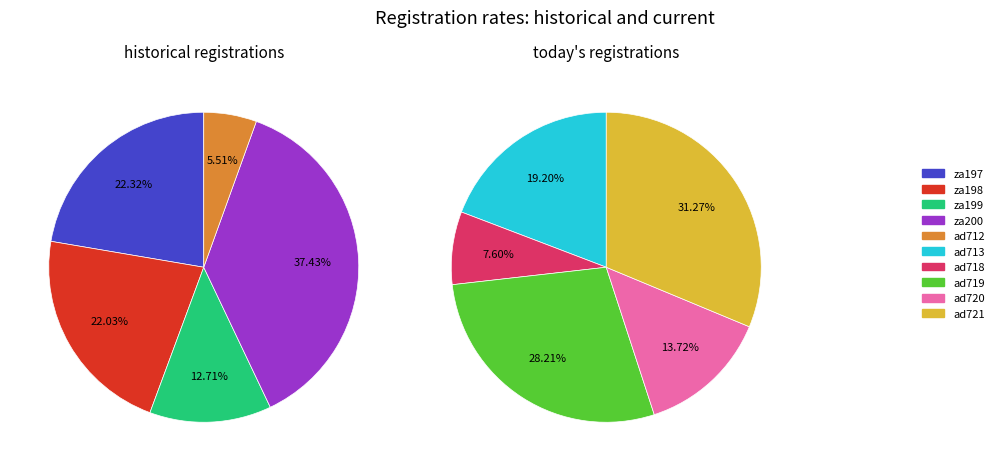

How many segments does this pie chart have?

10